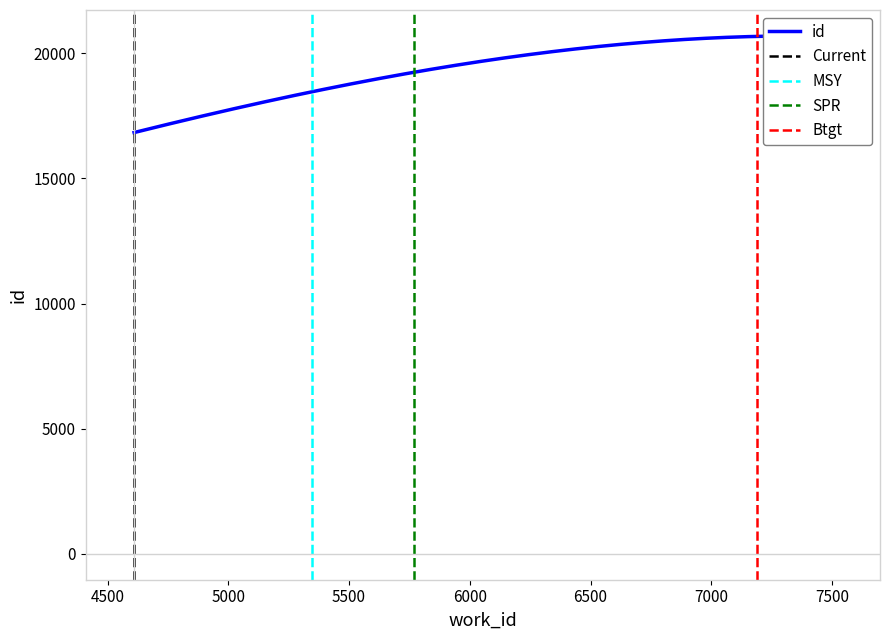

How many values are between 15362 and 21397?

5